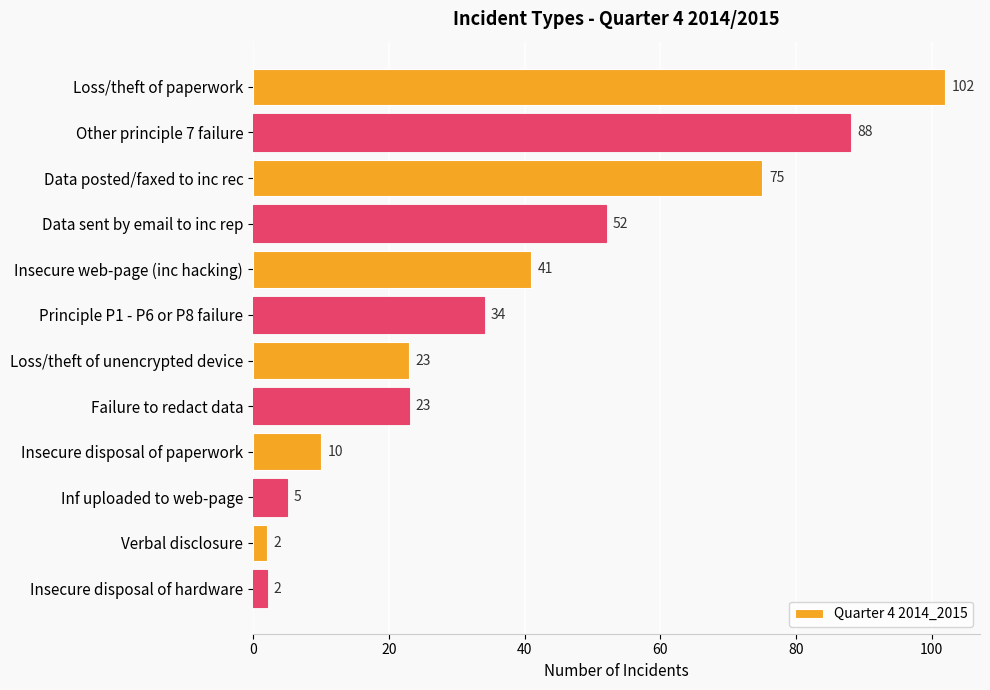

What is the label of the 9th bar from the bottom?

Data sent by email to inc rep